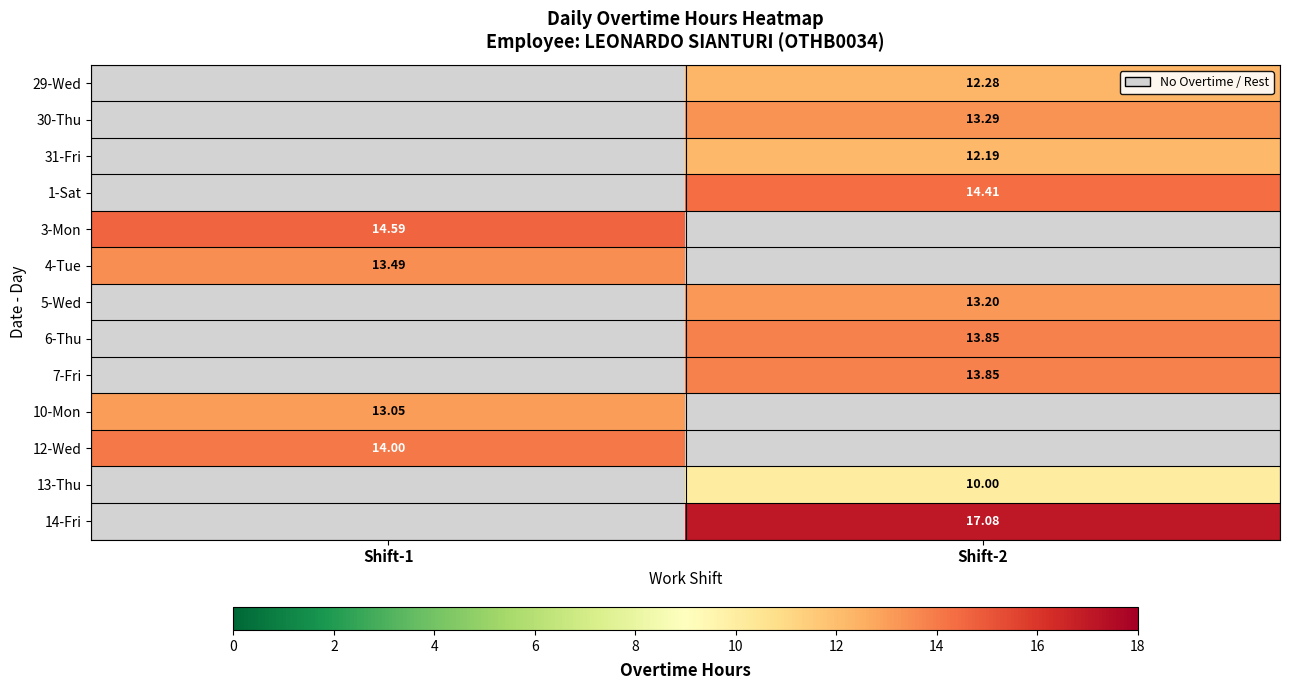

At which label does 4-Tue reach its peak?

Shift-1